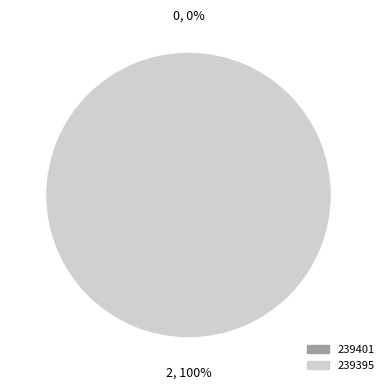

Which slice is the smallest?

239401